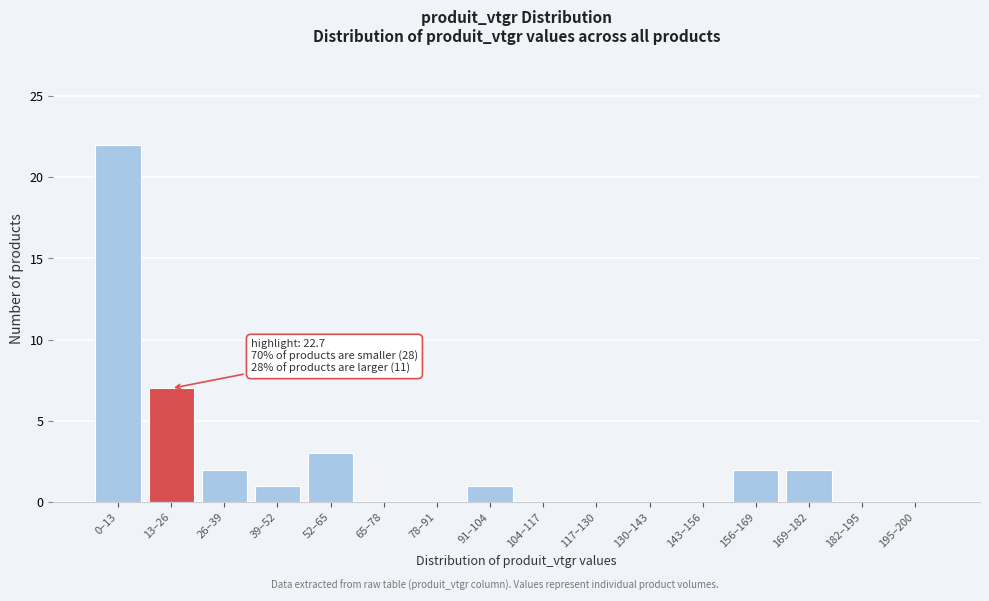

Reading left to right, what are all the values shown in this chart?

0–13=22	13–26=7	26–39=2	39–52=1	52–65=3	65–78=0	78–91=0	91–104=1	104–117=0	117–130=0	130–143=0	143–156=0	156–169=2	169–182=2	182–195=0	195–200=0